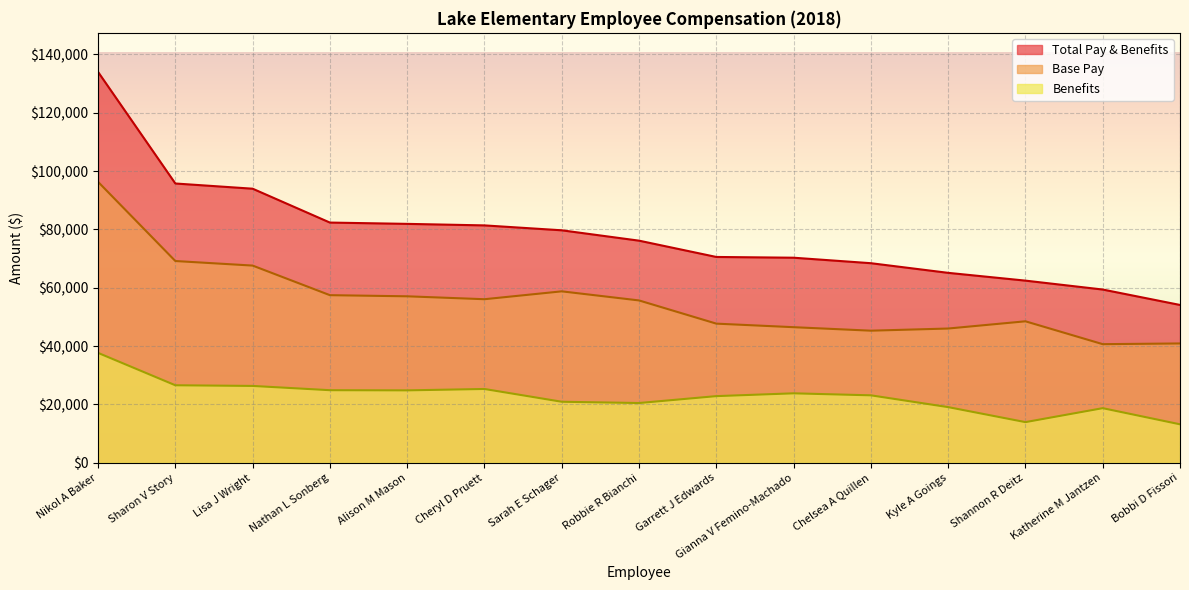

How many values in the Total Pay & Benefits series are below 76153?

7